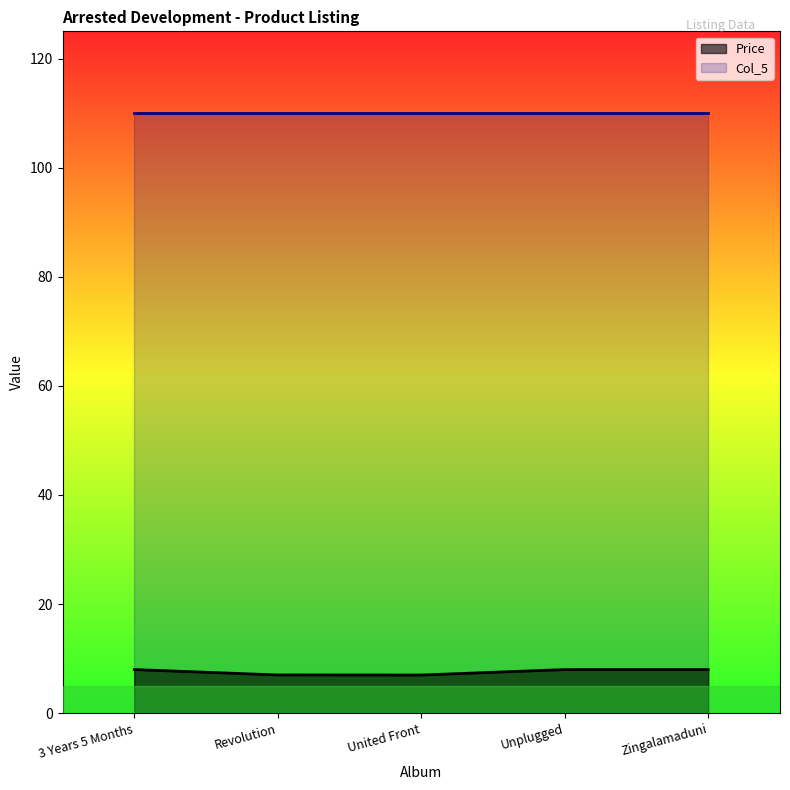

What position from the right is Zingalamaduni?

1